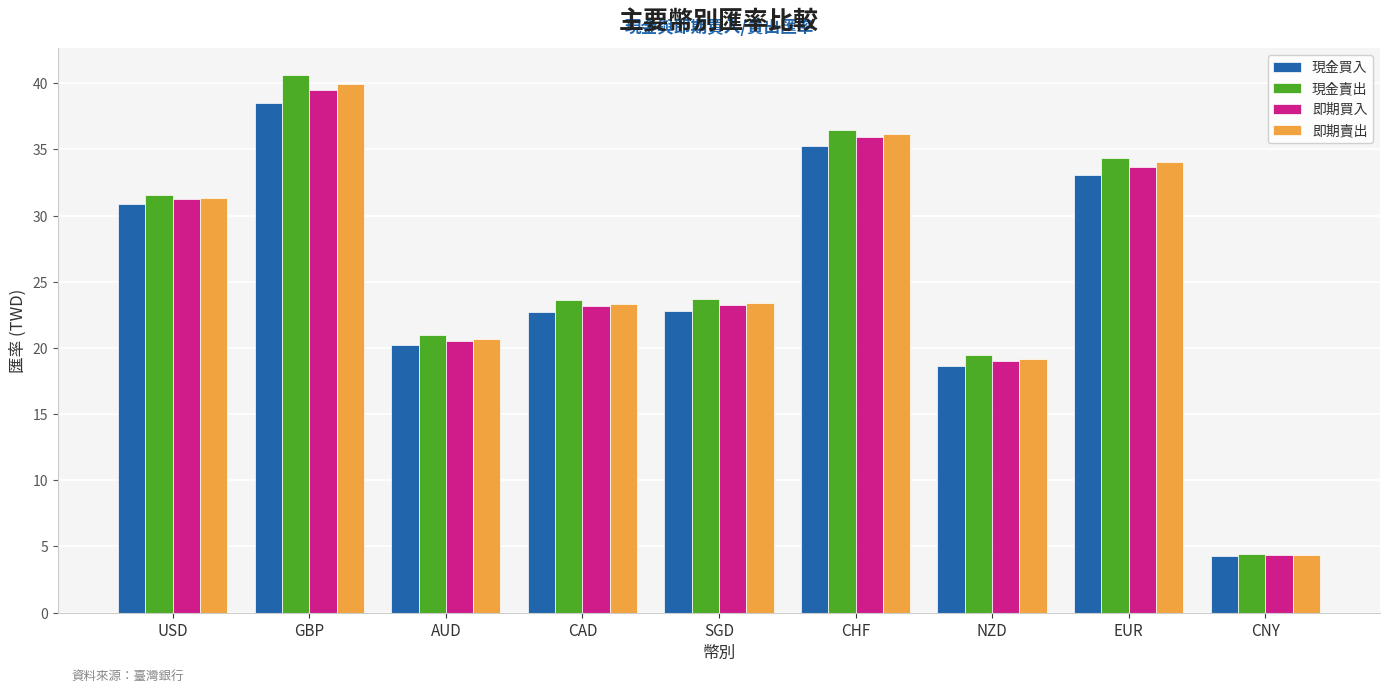

How many values in the 現金賣出 series are below 23?

3